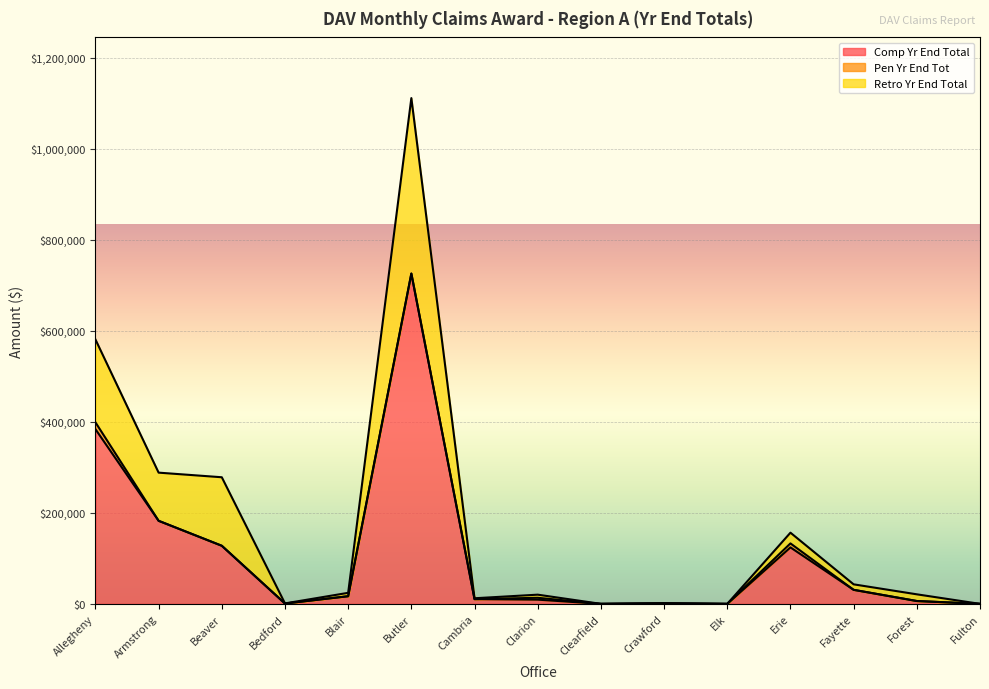

What is the total value across all series at Forest?

20926